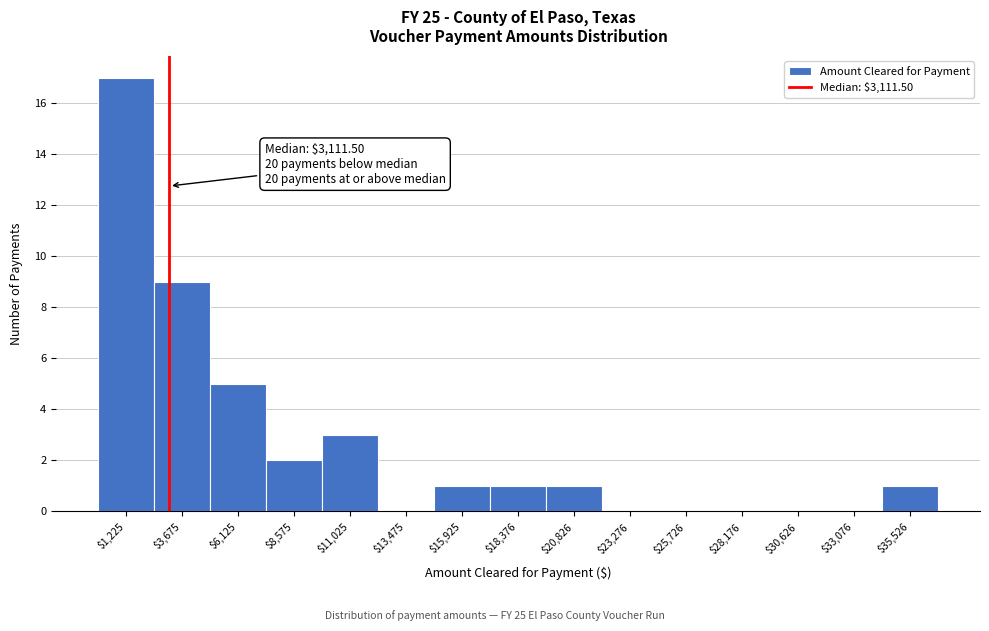

Over which range of the x-axis is the bar tallest?

0 to 2500